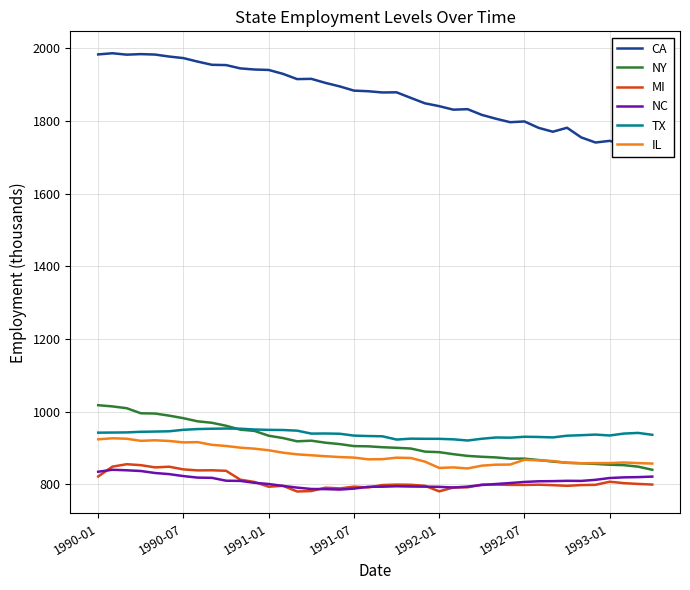

In MI, how many points are higher than both neighbors (excluding endpoints)?

10